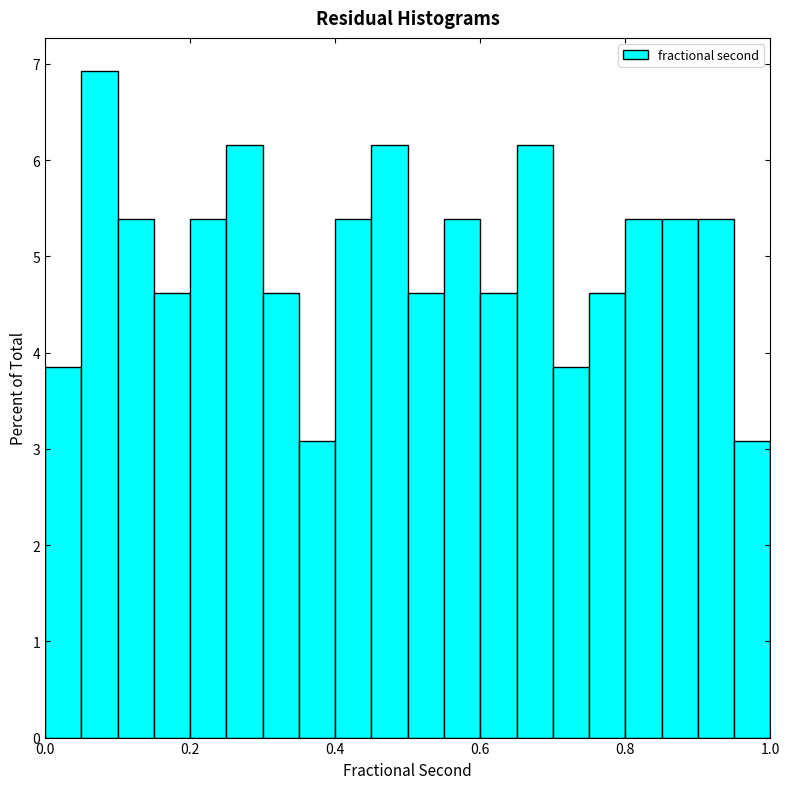

Read against the x-axis, roughly where is the centre of the tallest bar?

0.08